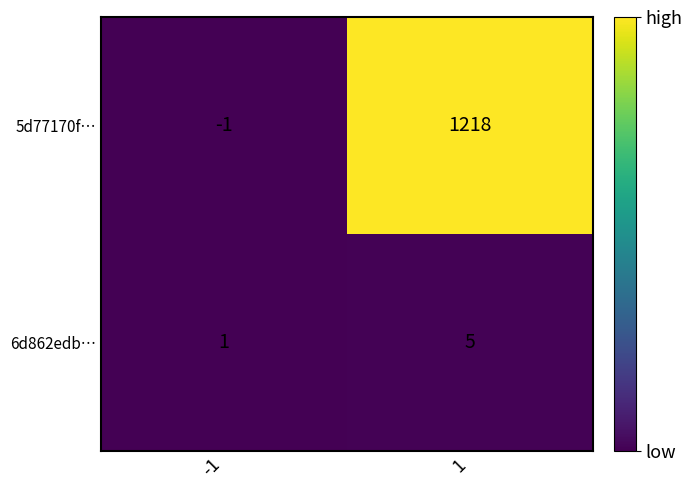

Is the value of 5d77170f… at 1 greater than the value of 6d862edb… at 1?

Yes